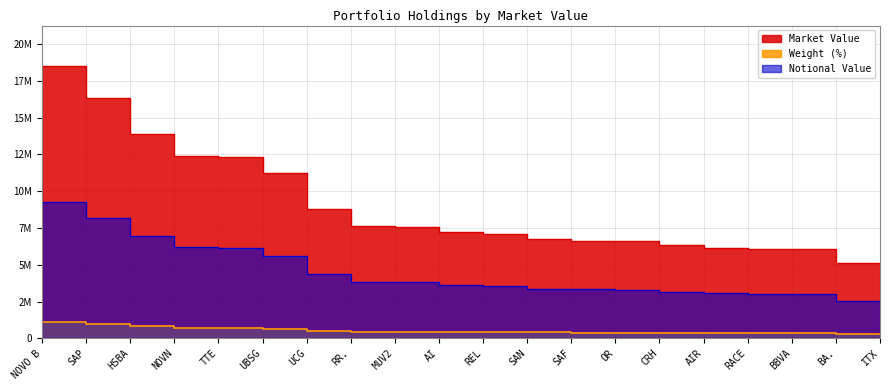

Which series has the widest spread of values?

Market Value